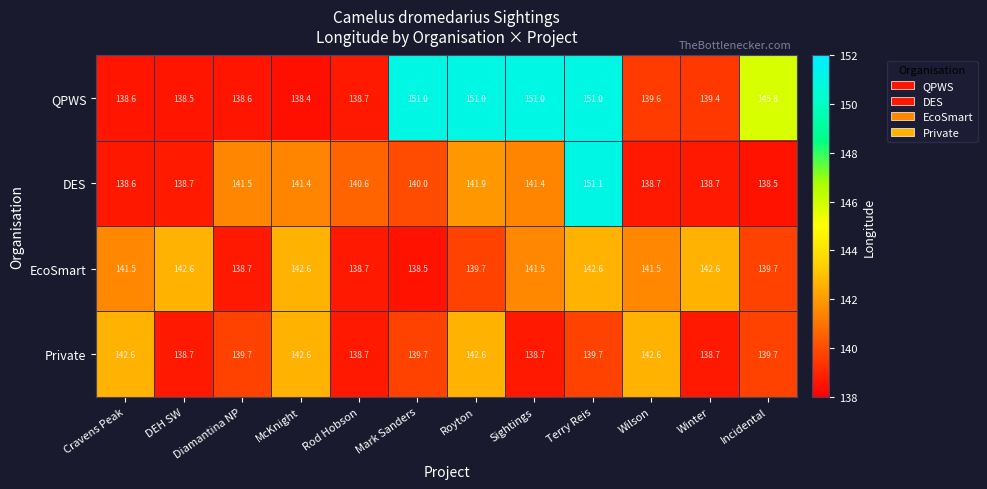

What is the difference between the EcoSmart values at Royton and Diamantina NP?

1.0